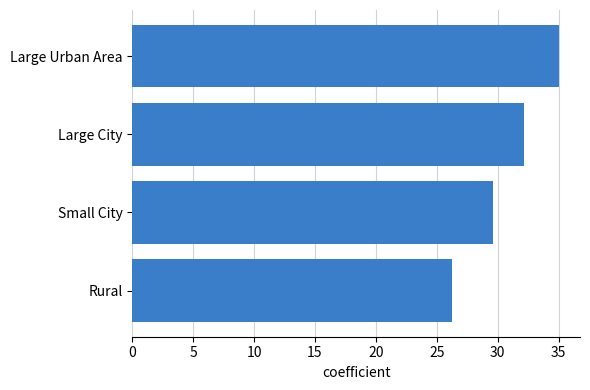

Where is the data nearest to the value 30?

Small City